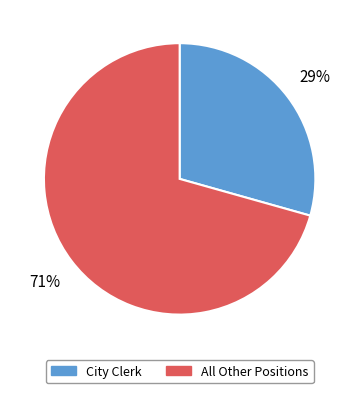

How many segments does this pie chart have?

2